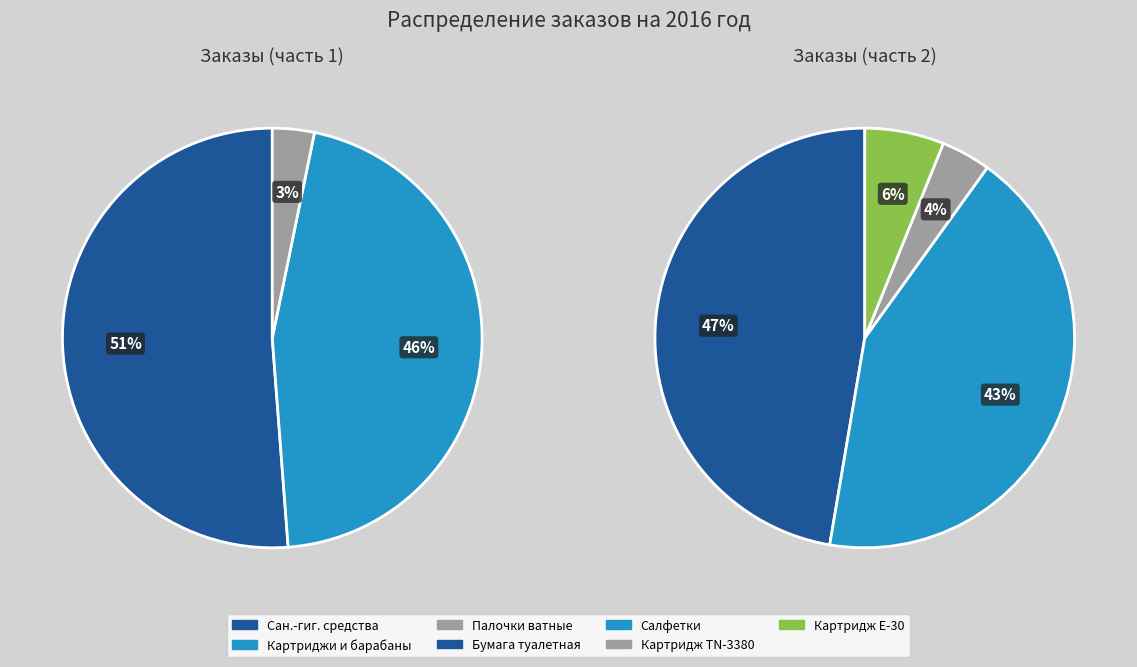

Approximately how many times larger is the value at Палочки ватные compared to Поставка санитарно-гигиенических средств?

0.1